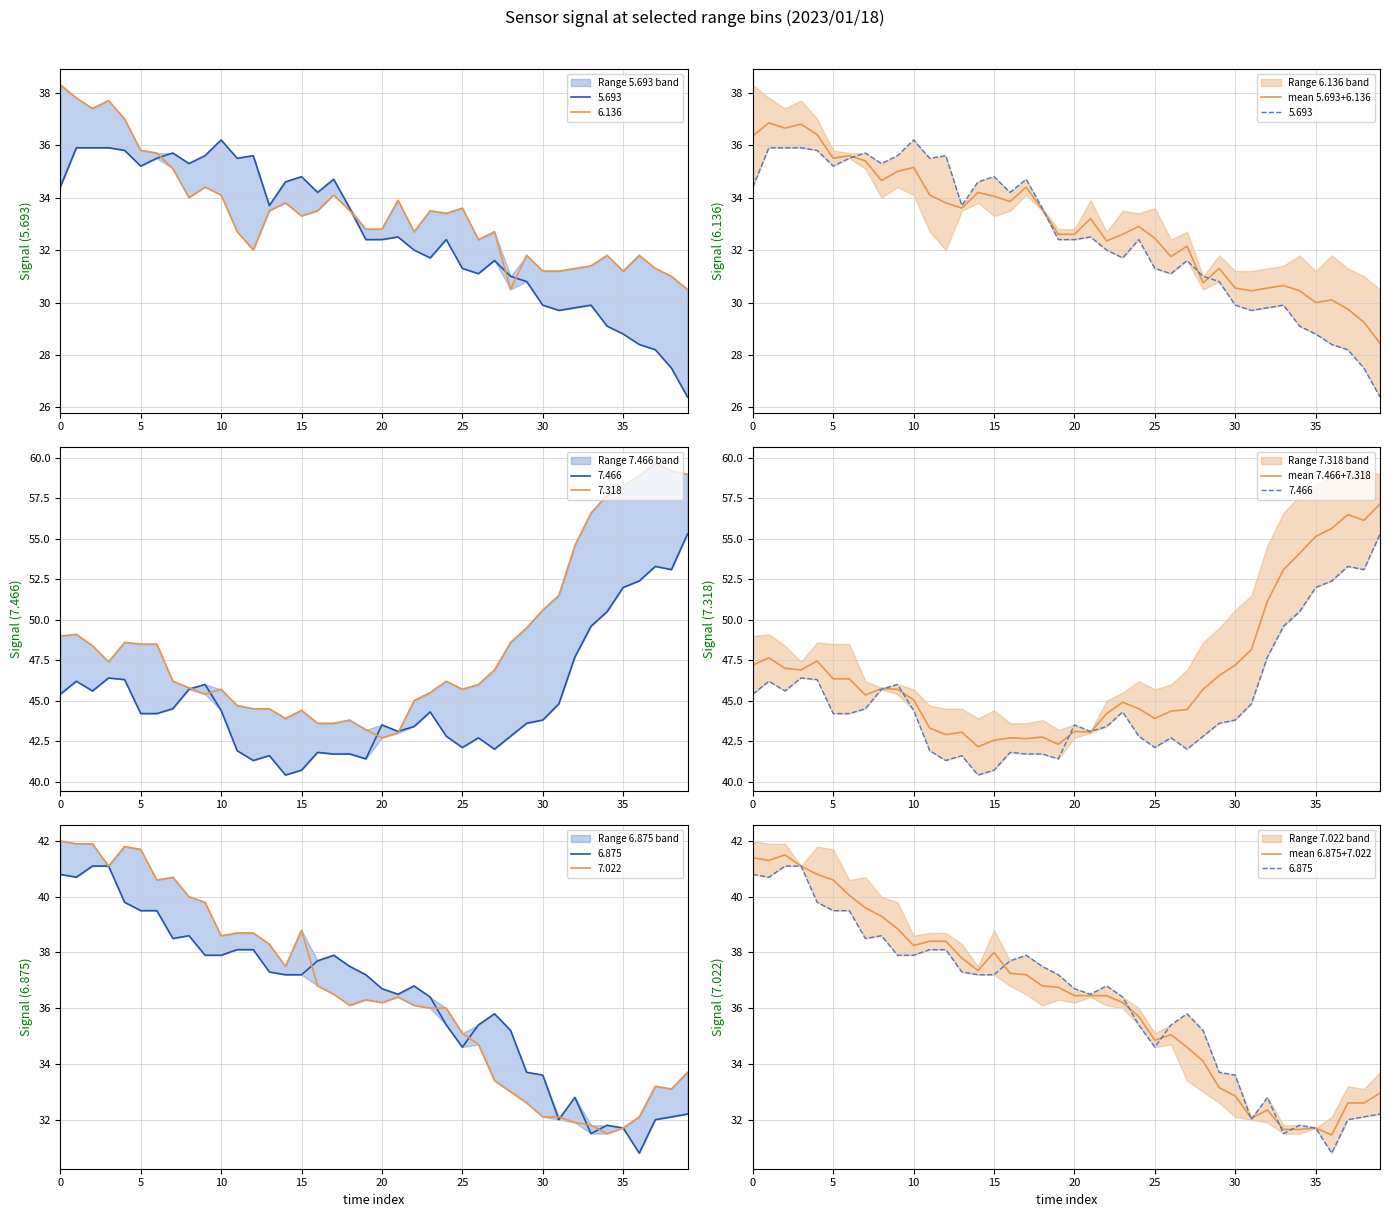

Is it true that mean 7.466+7.318 equals 67.9 at 10?

False